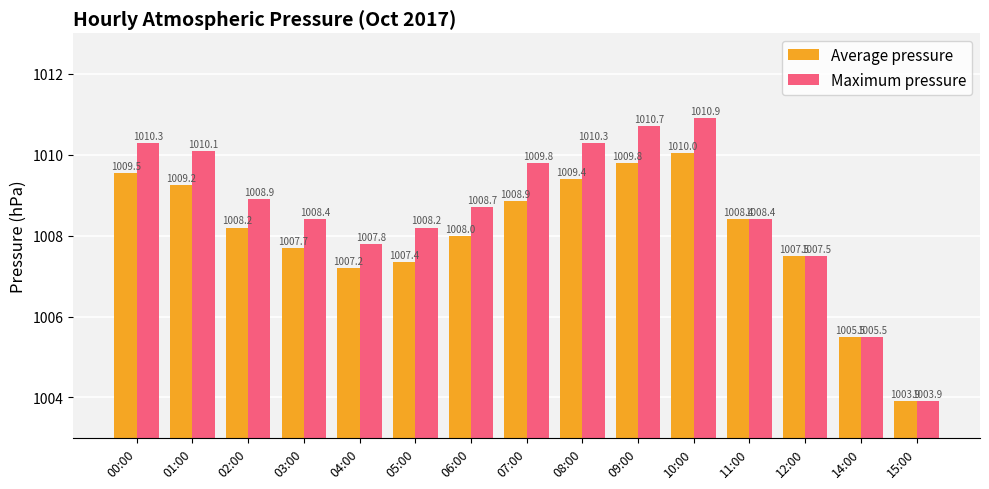

What is the average value of the Average pressure series?

1008.0